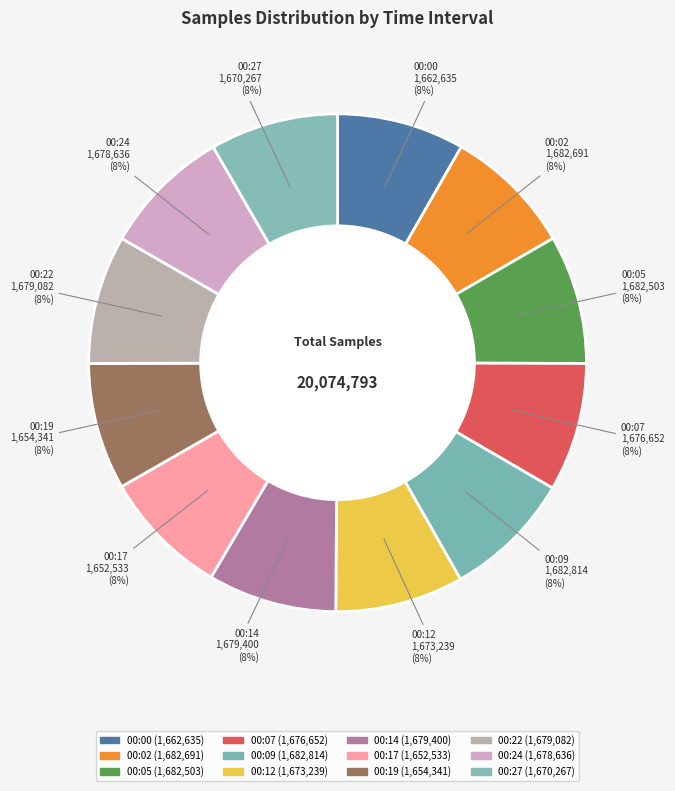

Combined, what portion of the pie is 00:14 and 00:02?

16.7%